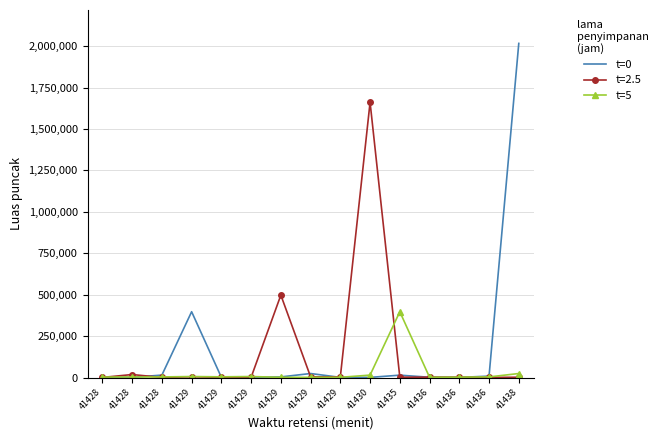

What are all the series names shown in the legend?

t=0, t=2.5, t=5